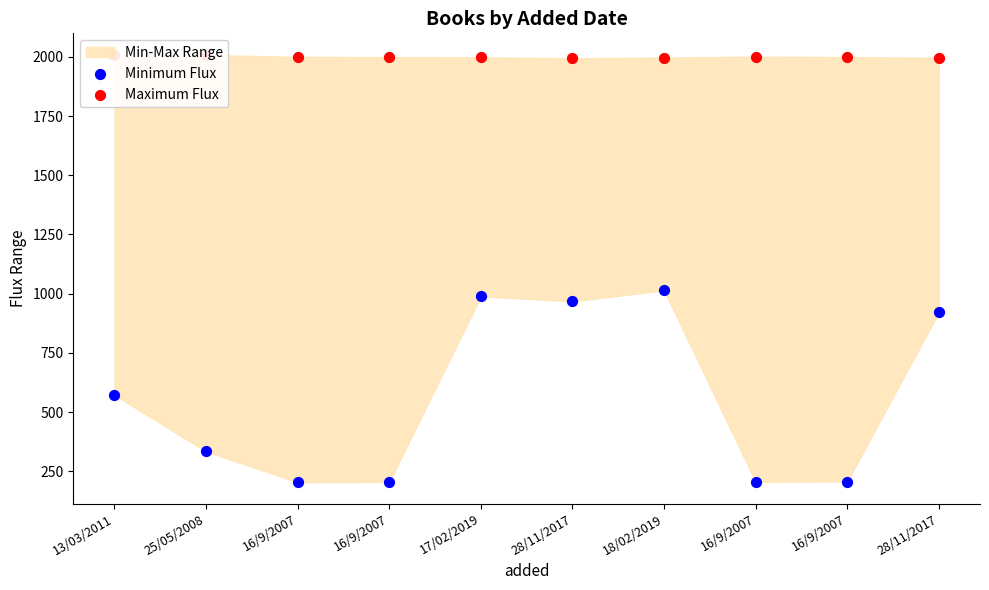

Which series has the widest spread of Y values?

Minimum Flux